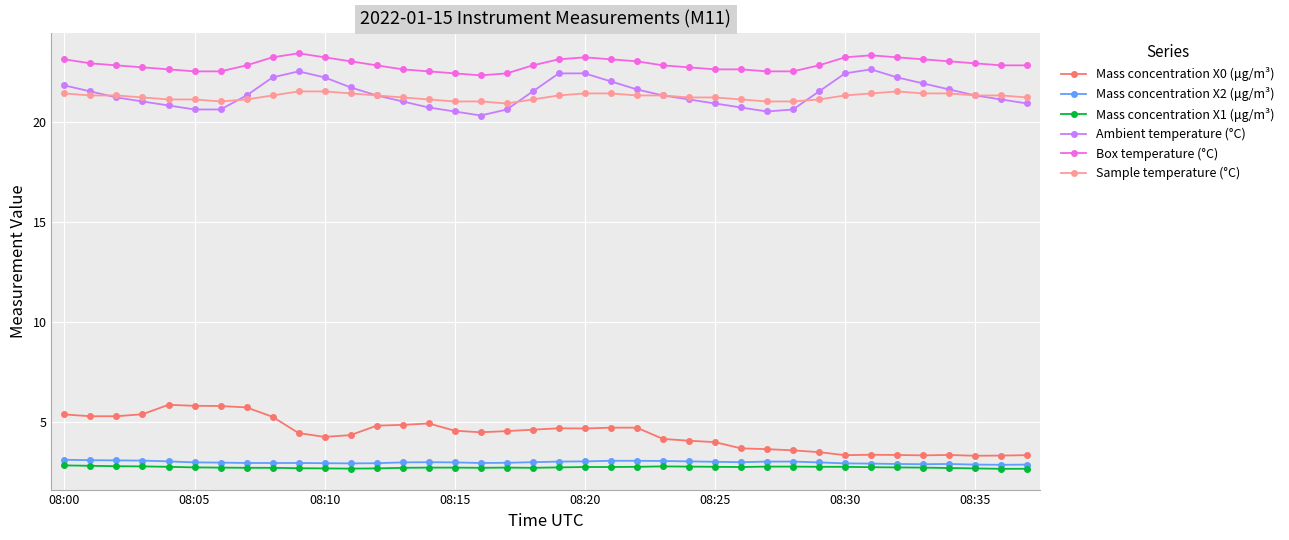

What is the minimum value for Mass concentration X1 (μg/m³)?

2.7